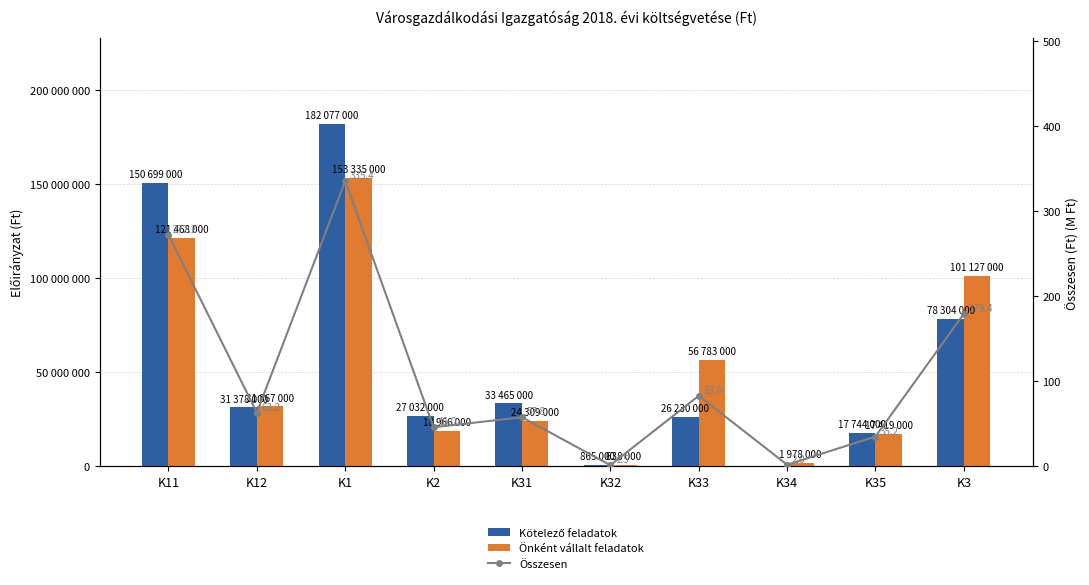

The Önként vállalt feladatok series shows 166487028.0 at K3. True or false?

False